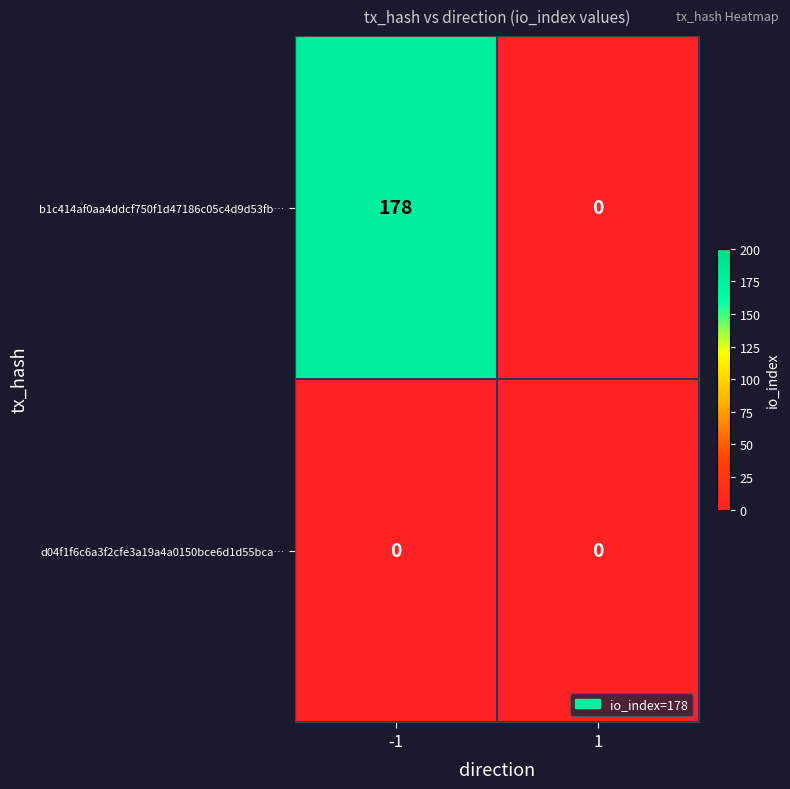

Reading left to right, what are all the values shown in this chart?

b1c414af0aa4ddcf750f1d47186c05c4d9d53fb…: 178	0
d04f1f6c6a3f2cfe3a19a4a0150bce6d1d55bca…: 0	0